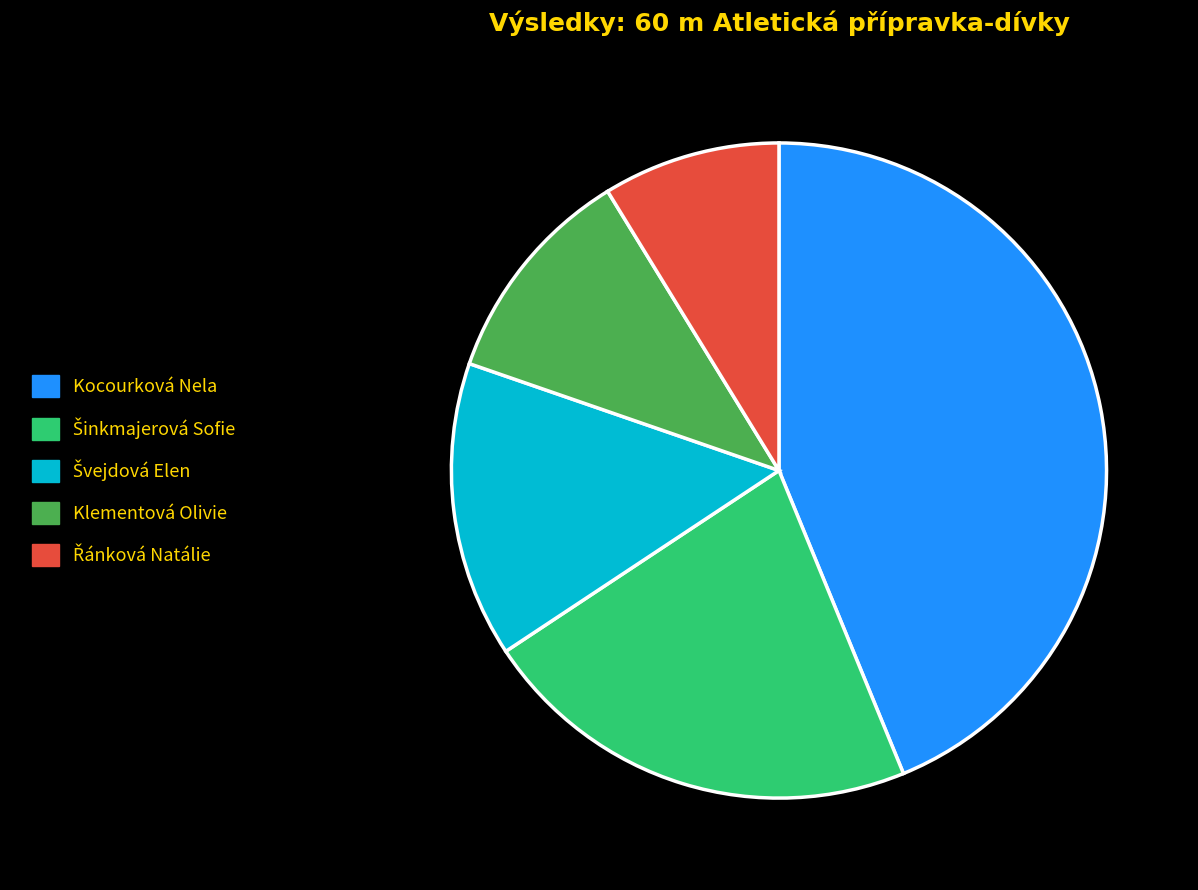

Is there a majority slice in this chart?

No